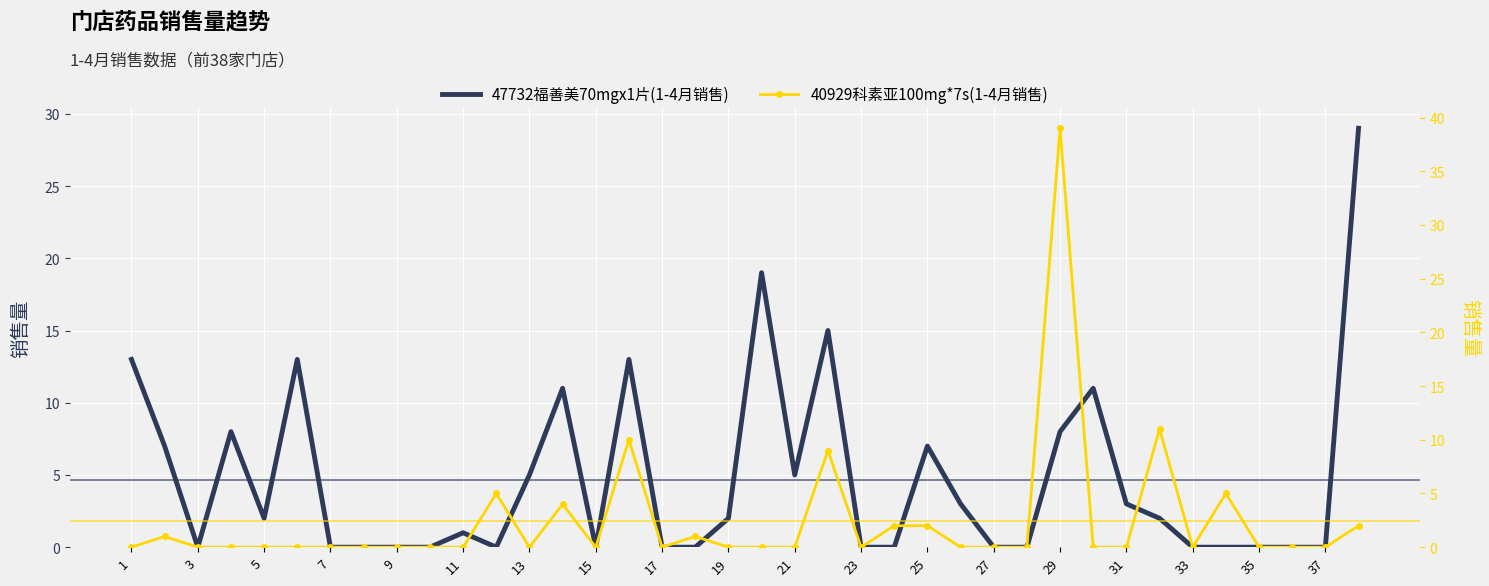

True or false: 47732福善美70mgx1片(1-4月销售) has more than 2 interior local peaks.

True